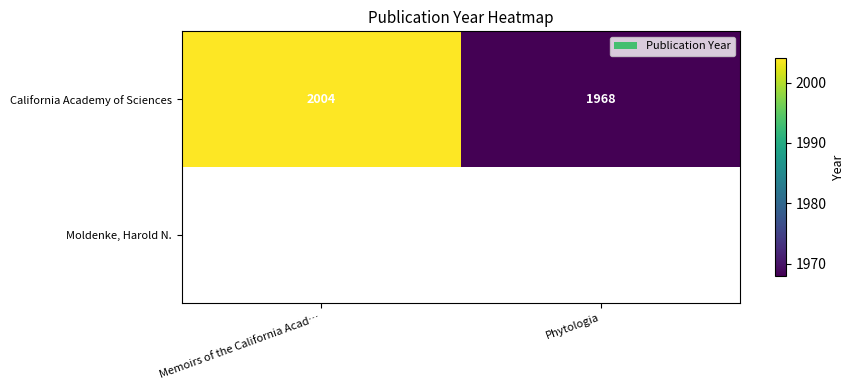

Rank the categories by California Academy of Sciences value from lowest to highest.

Phytologia, Memoirs of the California Acad…